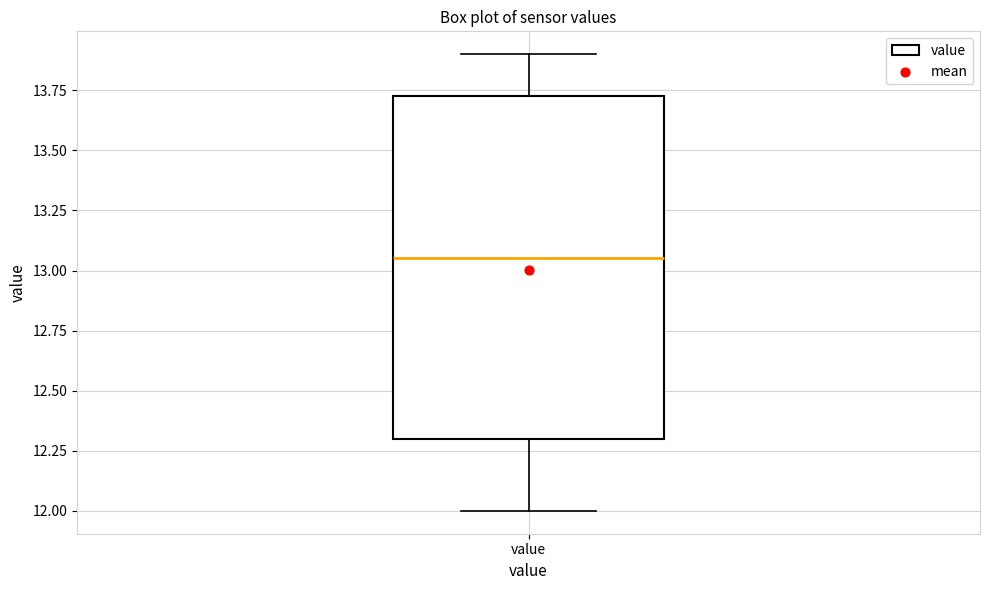

Transcribe this box plot: give where the median line is, the range the box spans, and where the two whiskers end, as read against the y-axis. The values are not printed on the chart, so give them approximately, as read against the axis.

median 13.05, box 12.30 to 13.75, whiskers 12.00 to 13.90